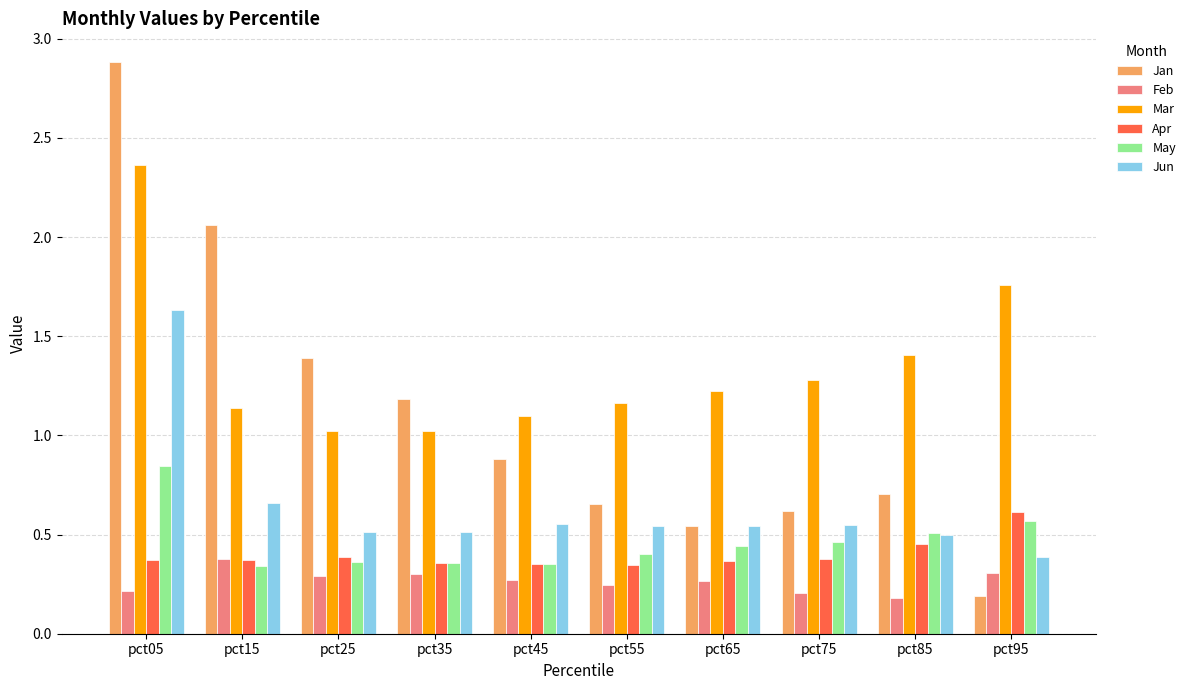

What is the total value across all series at pct55?

3.4